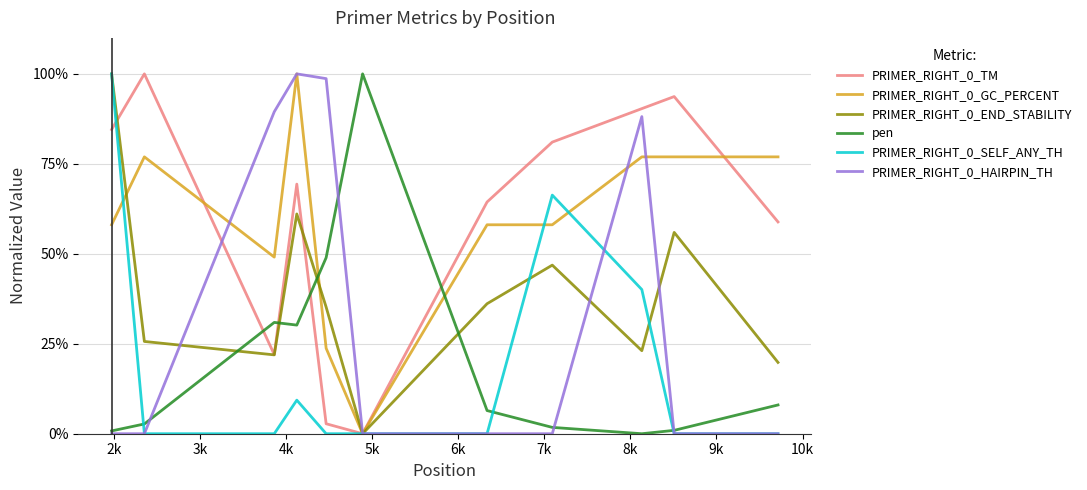

Which series ends up on top after the final intersection of PRIMER_RIGHT_0_HAIRPIN_TH and PRIMER_RIGHT_0_TM?

PRIMER_RIGHT_0_HAIRPIN_TH